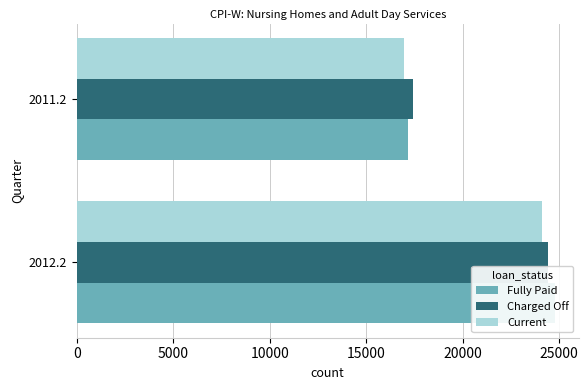

What is the value of the Charged Off bar at the 1st from the left?

24399.7